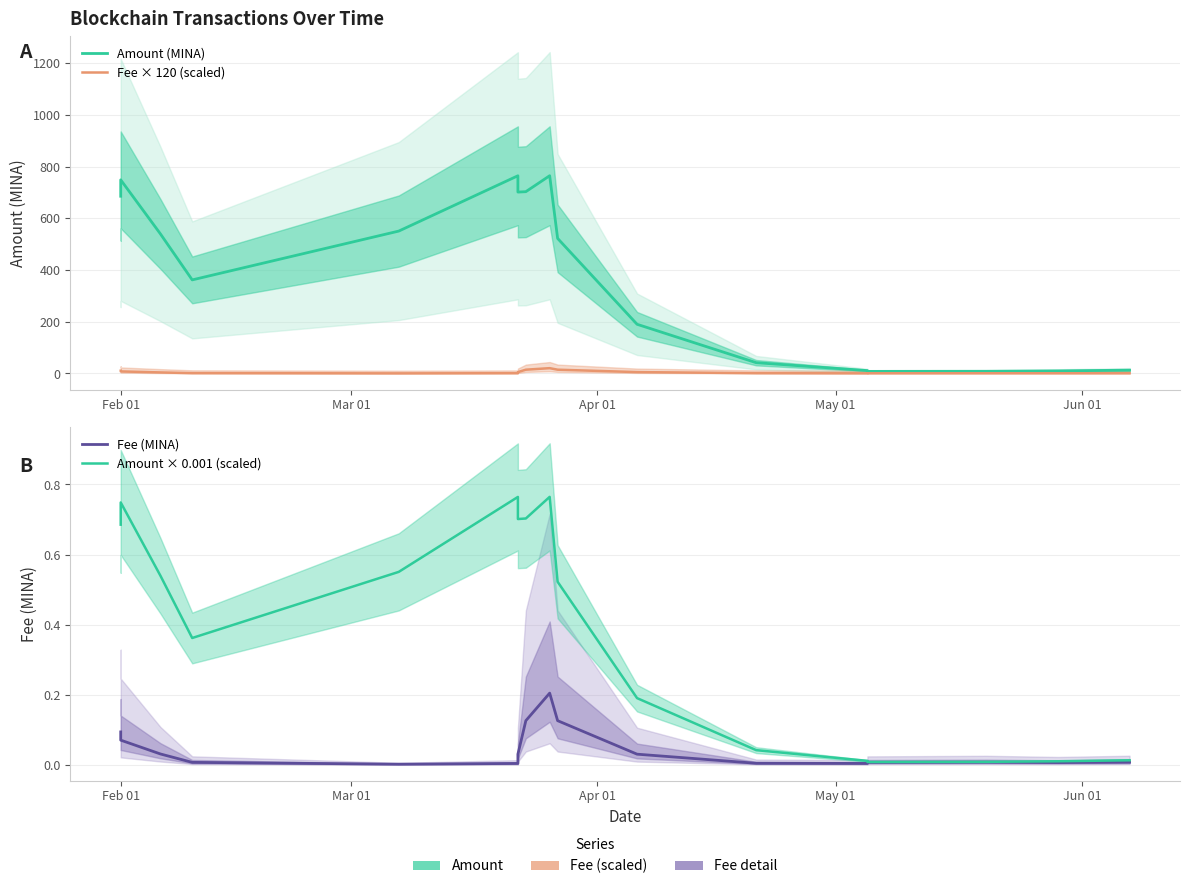

What is the greatest value displayed?

764.6